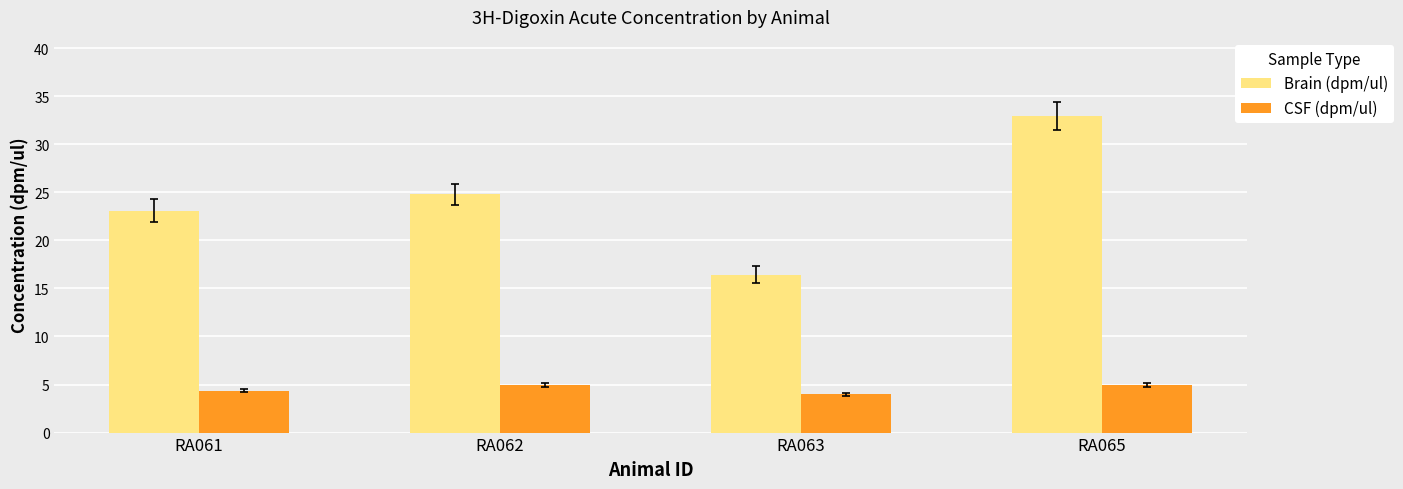

At how many categories does at least one series exceed 24?

2